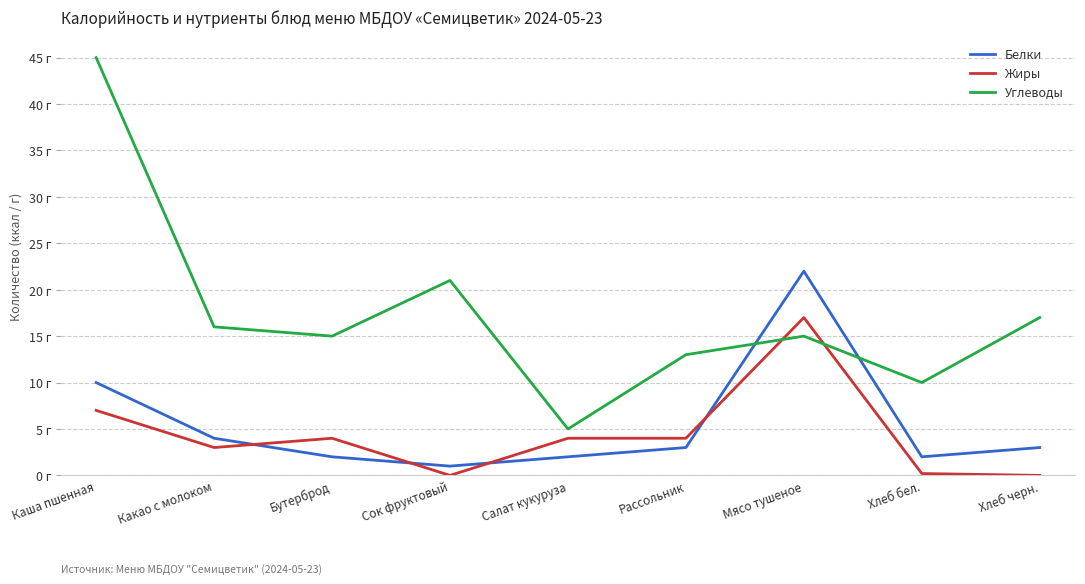

What is the spread (max minus min) of values at Мясо тушеное?

7.0